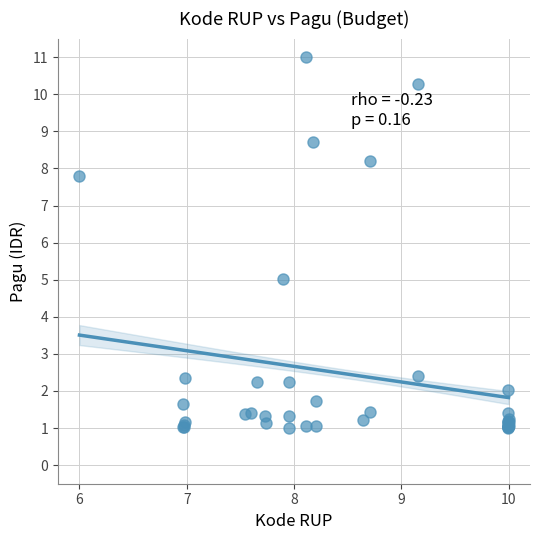

What Y value in the scatter plot is closest to 6?

5.0